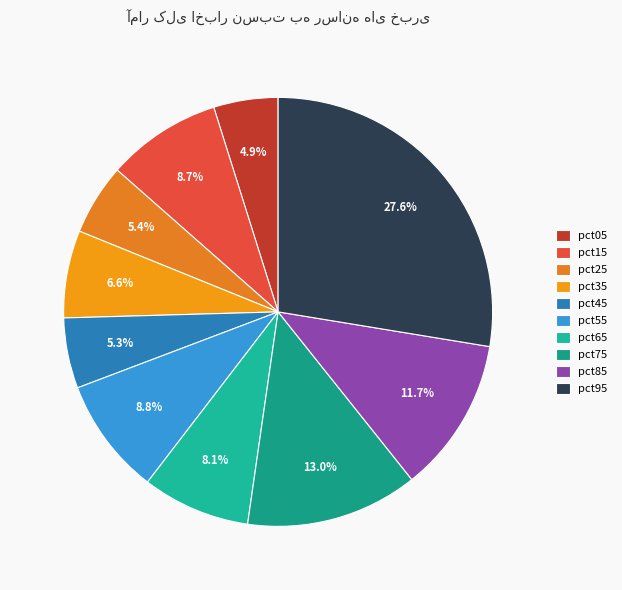

What portion of the pie excludes pct15?

91.3%